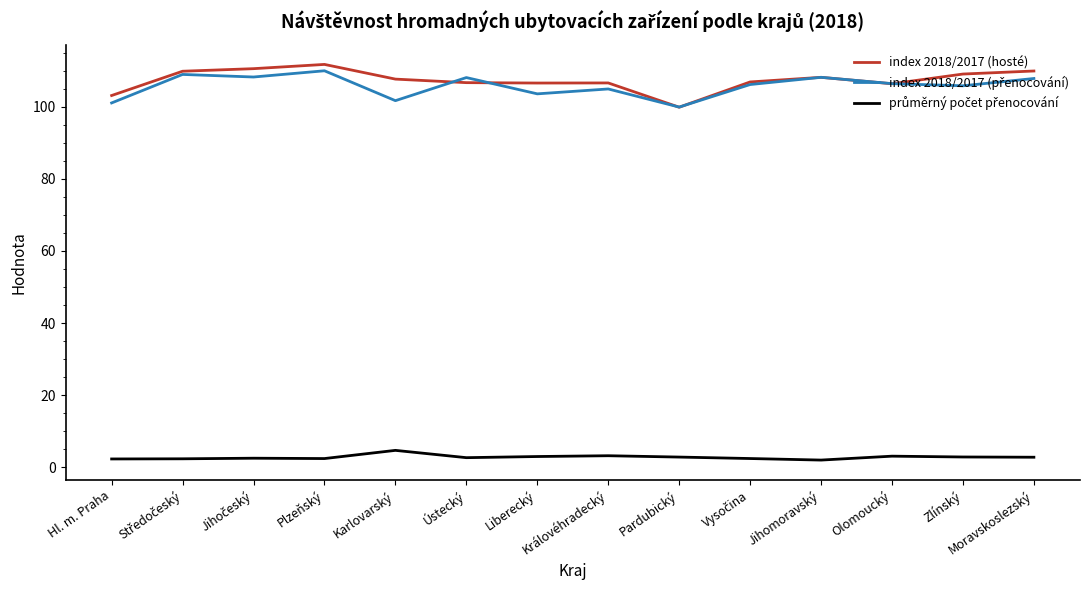

What is the lowest value of the index 2018/2017 (hosté) series?

99.9